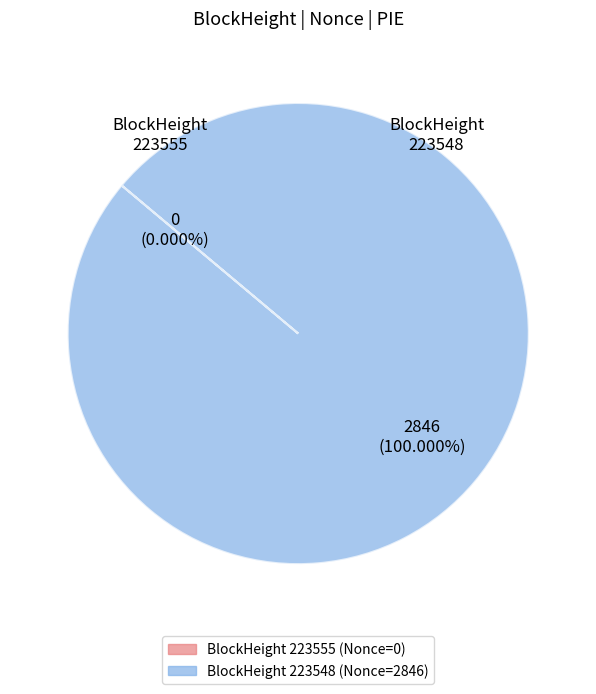

Does any single category account for the majority?

Yes